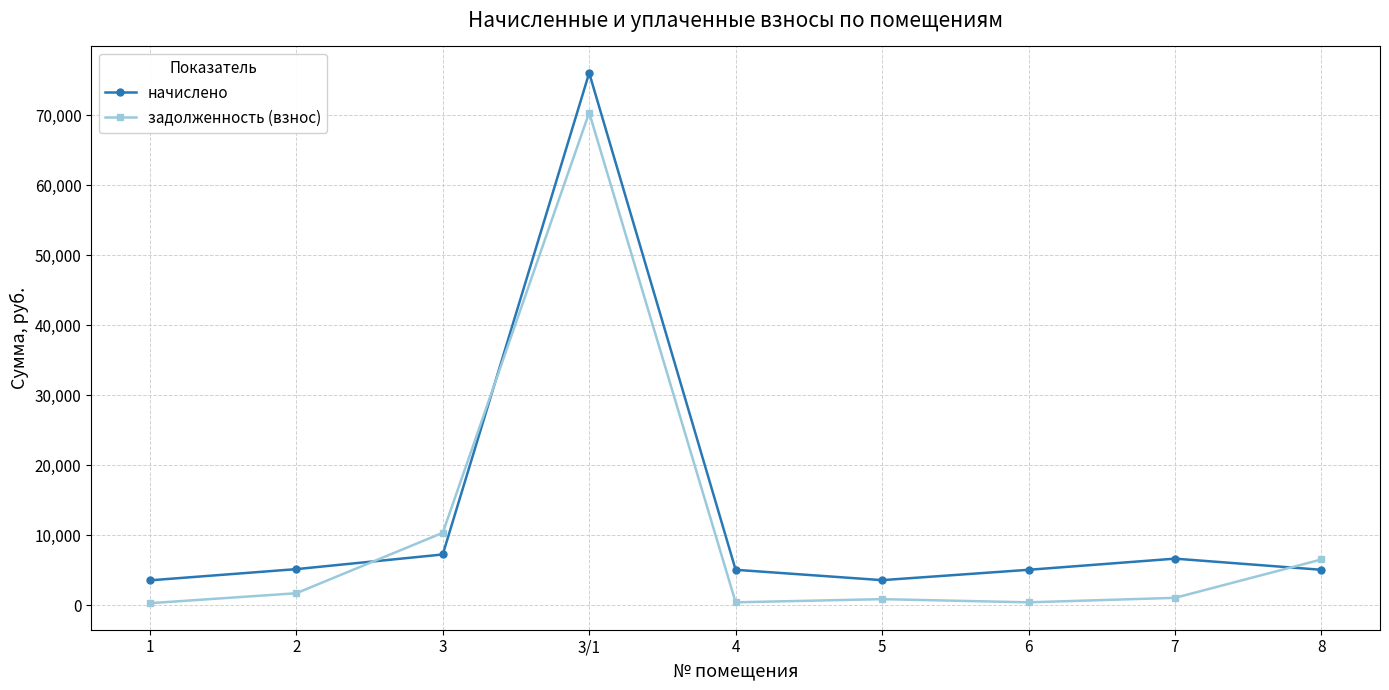

What is the difference between the maximum and second lowest values in the начислено series?

72440.9